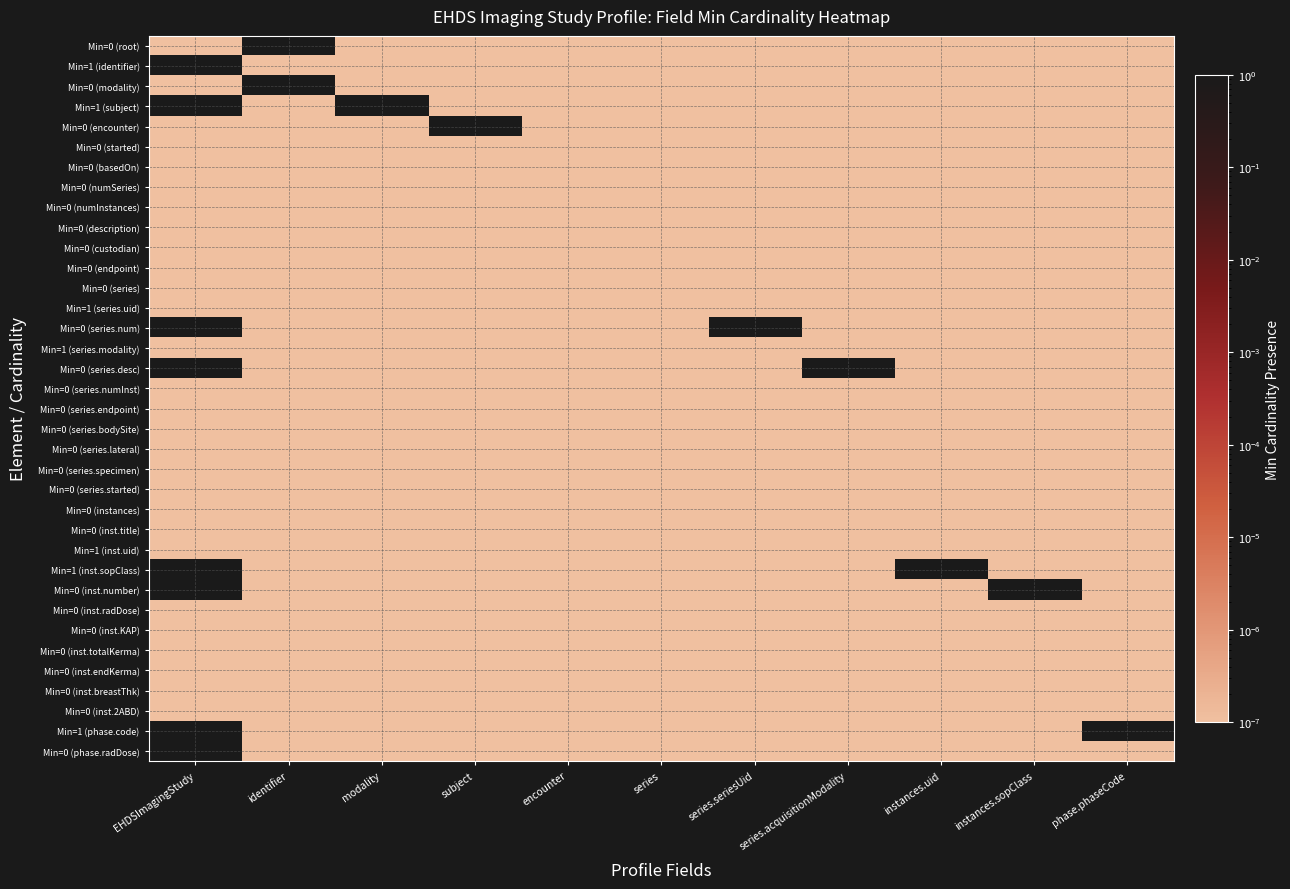

Reading right to left, transcribe all the data shown in this chart.

Min=0 (root): phase.phaseCode=0.0	instances.sopClass=0.0	instances.uid=0.0	series.acquisitionModality=0.0	series.seriesUid=0.0	series=0.0	encounter=0.0	subject=0.0	modality=0.0	identifier=1.0	EHDSImagingStudy=0.0
Min=1 (identifier): phase.phaseCode=0.0	instances.sopClass=0.0	instances.uid=0.0	series.acquisitionModality=0.0	series.seriesUid=0.0	series=0.0	encounter=0.0	subject=0.0	modality=0.0	identifier=0.0	EHDSImagingStudy=1.0
Min=0 (modality): phase.phaseCode=0.0	instances.sopClass=0.0	instances.uid=0.0	series.acquisitionModality=0.0	series.seriesUid=0.0	series=0.0	encounter=0.0	subject=0.0	modality=0.0	identifier=1.0	EHDSImagingStudy=0.0
Min=1 (subject): phase.phaseCode=0.0	instances.sopClass=0.0	instances.uid=0.0	series.acquisitionModality=0.0	series.seriesUid=0.0	series=0.0	encounter=0.0	subject=0.0	modality=1.0	identifier=0.0	EHDSImagingStudy=1.0
Min=0 (encounter): phase.phaseCode=0.0	instances.sopClass=0.0	instances.uid=0.0	series.acquisitionModality=0.0	series.seriesUid=0.0	series=0.0	encounter=0.0	subject=1.0	modality=0.0	identifier=0.0	EHDSImagingStudy=0.0
Min=0 (started): phase.phaseCode=0.0	instances.sopClass=0.0	instances.uid=0.0	series.acquisitionModality=0.0	series.seriesUid=0.0	series=0.0	encounter=0.0	subject=0.0	modality=0.0	identifier=0.0	EHDSImagingStudy=0.0
Min=0 (basedOn): phase.phaseCode=0.0	instances.sopClass=0.0	instances.uid=0.0	series.acquisitionModality=0.0	series.seriesUid=0.0	series=0.0	encounter=0.0	subject=0.0	modality=0.0	identifier=0.0	EHDSImagingStudy=0.0
Min=0 (numSeries): phase.phaseCode=0.0	instances.sopClass=0.0	instances.uid=0.0	series.acquisitionModality=0.0	series.seriesUid=0.0	series=0.0	encounter=0.0	subject=0.0	modality=0.0	identifier=0.0	EHDSImagingStudy=0.0
Min=0 (numInstances): phase.phaseCode=0.0	instances.sopClass=0.0	instances.uid=0.0	series.acquisitionModality=0.0	series.seriesUid=0.0	series=0.0	encounter=0.0	subject=0.0	modality=0.0	identifier=0.0	EHDSImagingStudy=0.0
Min=0 (description): phase.phaseCode=0.0	instances.sopClass=0.0	instances.uid=0.0	series.acquisitionModality=0.0	series.seriesUid=0.0	series=0.0	encounter=0.0	subject=0.0	modality=0.0	identifier=0.0	EHDSImagingStudy=0.0
Min=0 (custodian): phase.phaseCode=0.0	instances.sopClass=0.0	instances.uid=0.0	series.acquisitionModality=0.0	series.seriesUid=0.0	series=0.0	encounter=0.0	subject=0.0	modality=0.0	identifier=0.0	EHDSImagingStudy=0.0
Min=0 (endpoint): phase.phaseCode=0.0	instances.sopClass=0.0	instances.uid=0.0	series.acquisitionModality=0.0	series.seriesUid=0.0	series=0.0	encounter=0.0	subject=0.0	modality=0.0	identifier=0.0	EHDSImagingStudy=0.0
Min=0 (series): phase.phaseCode=0.0	instances.sopClass=0.0	instances.uid=0.0	series.acquisitionModality=0.0	series.seriesUid=0.0	series=0.0	encounter=0.0	subject=0.0	modality=0.0	identifier=0.0	EHDSImagingStudy=0.0
Min=1 (series.uid): phase.phaseCode=0.0	instances.sopClass=0.0	instances.uid=0.0	series.acquisitionModality=0.0	series.seriesUid=0.0	series=0.0	encounter=0.0	subject=0.0	modality=0.0	identifier=0.0	EHDSImagingStudy=0.0
Min=0 (series.num): phase.phaseCode=0.0	instances.sopClass=0.0	instances.uid=0.0	series.acquisitionModality=0.0	series.seriesUid=1.0	series=0.0	encounter=0.0	subject=0.0	modality=0.0	identifier=0.0	EHDSImagingStudy=1.0
Min=1 (series.modality): phase.phaseCode=0.0	instances.sopClass=0.0	instances.uid=0.0	series.acquisitionModality=0.0	series.seriesUid=0.0	series=0.0	encounter=0.0	subject=0.0	modality=0.0	identifier=0.0	EHDSImagingStudy=0.0
Min=0 (series.desc): phase.phaseCode=0.0	instances.sopClass=0.0	instances.uid=0.0	series.acquisitionModality=1.0	series.seriesUid=0.0	series=0.0	encounter=0.0	subject=0.0	modality=0.0	identifier=0.0	EHDSImagingStudy=1.0
Min=0 (series.numInst): phase.phaseCode=0.0	instances.sopClass=0.0	instances.uid=0.0	series.acquisitionModality=0.0	series.seriesUid=0.0	series=0.0	encounter=0.0	subject=0.0	modality=0.0	identifier=0.0	EHDSImagingStudy=0.0
Min=0 (series.endpoint): phase.phaseCode=0.0	instances.sopClass=0.0	instances.uid=0.0	series.acquisitionModality=0.0	series.seriesUid=0.0	series=0.0	encounter=0.0	subject=0.0	modality=0.0	identifier=0.0	EHDSImagingStudy=0.0
Min=0 (series.bodySite): phase.phaseCode=0.0	instances.sopClass=0.0	instances.uid=0.0	series.acquisitionModality=0.0	series.seriesUid=0.0	series=0.0	encounter=0.0	subject=0.0	modality=0.0	identifier=0.0	EHDSImagingStudy=0.0
Min=0 (series.lateral): phase.phaseCode=0.0	instances.sopClass=0.0	instances.uid=0.0	series.acquisitionModality=0.0	series.seriesUid=0.0	series=0.0	encounter=0.0	subject=0.0	modality=0.0	identifier=0.0	EHDSImagingStudy=0.0
Min=0 (series.specimen): phase.phaseCode=0.0	instances.sopClass=0.0	instances.uid=0.0	series.acquisitionModality=0.0	series.seriesUid=0.0	series=0.0	encounter=0.0	subject=0.0	modality=0.0	identifier=0.0	EHDSImagingStudy=0.0
Min=0 (series.started): phase.phaseCode=0.0	instances.sopClass=0.0	instances.uid=0.0	series.acquisitionModality=0.0	series.seriesUid=0.0	series=0.0	encounter=0.0	subject=0.0	modality=0.0	identifier=0.0	EHDSImagingStudy=0.0
Min=0 (instances): phase.phaseCode=0.0	instances.sopClass=0.0	instances.uid=0.0	series.acquisitionModality=0.0	series.seriesUid=0.0	series=0.0	encounter=0.0	subject=0.0	modality=0.0	identifier=0.0	EHDSImagingStudy=0.0
Min=0 (inst.title): phase.phaseCode=0.0	instances.sopClass=0.0	instances.uid=0.0	series.acquisitionModality=0.0	series.seriesUid=0.0	series=0.0	encounter=0.0	subject=0.0	modality=0.0	identifier=0.0	EHDSImagingStudy=0.0
Min=1 (inst.uid): phase.phaseCode=0.0	instances.sopClass=0.0	instances.uid=0.0	series.acquisitionModality=0.0	series.seriesUid=0.0	series=0.0	encounter=0.0	subject=0.0	modality=0.0	identifier=0.0	EHDSImagingStudy=0.0
Min=1 (inst.sopClass): phase.phaseCode=0.0	instances.sopClass=0.0	instances.uid=1.0	series.acquisitionModality=0.0	series.seriesUid=0.0	series=0.0	encounter=0.0	subject=0.0	modality=0.0	identifier=0.0	EHDSImagingStudy=1.0
Min=0 (inst.number): phase.phaseCode=0.0	instances.sopClass=1.0	instances.uid=0.0	series.acquisitionModality=0.0	series.seriesUid=0.0	series=0.0	encounter=0.0	subject=0.0	modality=0.0	identifier=0.0	EHDSImagingStudy=1.0
Min=0 (inst.radDose): phase.phaseCode=0.0	instances.sopClass=0.0	instances.uid=0.0	series.acquisitionModality=0.0	series.seriesUid=0.0	series=0.0	encounter=0.0	subject=0.0	modality=0.0	identifier=0.0	EHDSImagingStudy=0.0
Min=0 (inst.KAP): phase.phaseCode=0.0	instances.sopClass=0.0	instances.uid=0.0	series.acquisitionModality=0.0	series.seriesUid=0.0	series=0.0	encounter=0.0	subject=0.0	modality=0.0	identifier=0.0	EHDSImagingStudy=0.0
Min=0 (inst.totalKerma): phase.phaseCode=0.0	instances.sopClass=0.0	instances.uid=0.0	series.acquisitionModality=0.0	series.seriesUid=0.0	series=0.0	encounter=0.0	subject=0.0	modality=0.0	identifier=0.0	EHDSImagingStudy=0.0
Min=0 (inst.endKerma): phase.phaseCode=0.0	instances.sopClass=0.0	instances.uid=0.0	series.acquisitionModality=0.0	series.seriesUid=0.0	series=0.0	encounter=0.0	subject=0.0	modality=0.0	identifier=0.0	EHDSImagingStudy=0.0
Min=0 (inst.breastThk): phase.phaseCode=0.0	instances.sopClass=0.0	instances.uid=0.0	series.acquisitionModality=0.0	series.seriesUid=0.0	series=0.0	encounter=0.0	subject=0.0	modality=0.0	identifier=0.0	EHDSImagingStudy=0.0
Min=0 (inst.2ABD): phase.phaseCode=0.0	instances.sopClass=0.0	instances.uid=0.0	series.acquisitionModality=0.0	series.seriesUid=0.0	series=0.0	encounter=0.0	subject=0.0	modality=0.0	identifier=0.0	EHDSImagingStudy=0.0
Min=1 (phase.code): phase.phaseCode=1.0	instances.sopClass=0.0	instances.uid=0.0	series.acquisitionModality=0.0	series.seriesUid=0.0	series=0.0	encounter=0.0	subject=0.0	modality=0.0	identifier=0.0	EHDSImagingStudy=1.0
Min=0 (phase.radDose): phase.phaseCode=0.0	instances.sopClass=0.0	instances.uid=0.0	series.acquisitionModality=0.0	series.seriesUid=0.0	series=0.0	encounter=0.0	subject=0.0	modality=0.0	identifier=0.0	EHDSImagingStudy=1.0